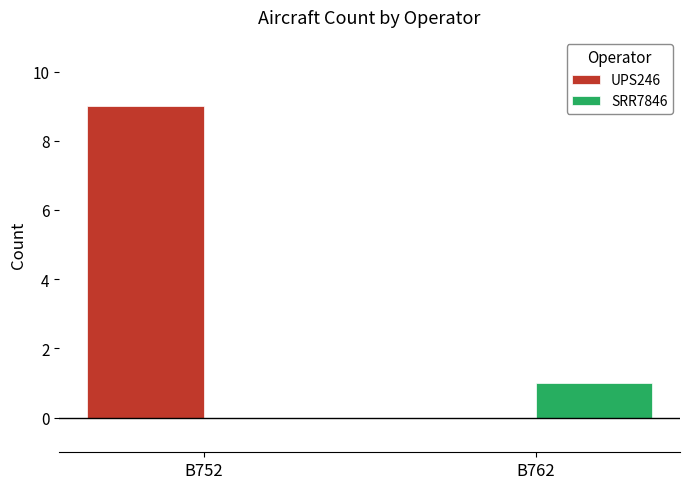

How many groups of bars are there?

2